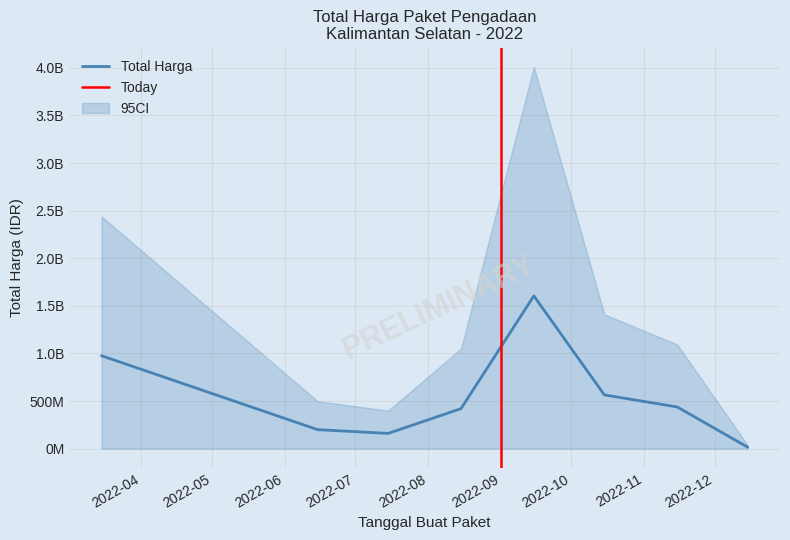

Which series has the largest total across all categories?

CI_upper